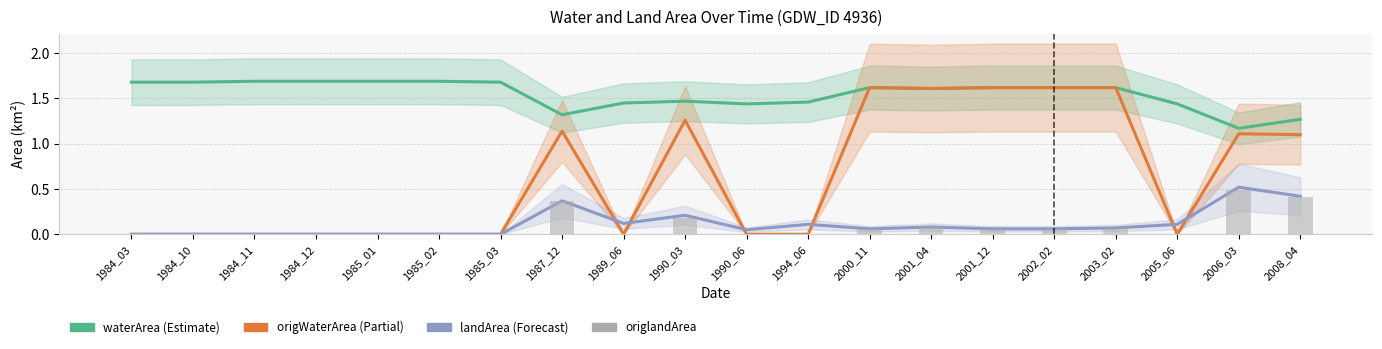

Is it true that waterArea equals 3.0 at 1984_12?

False